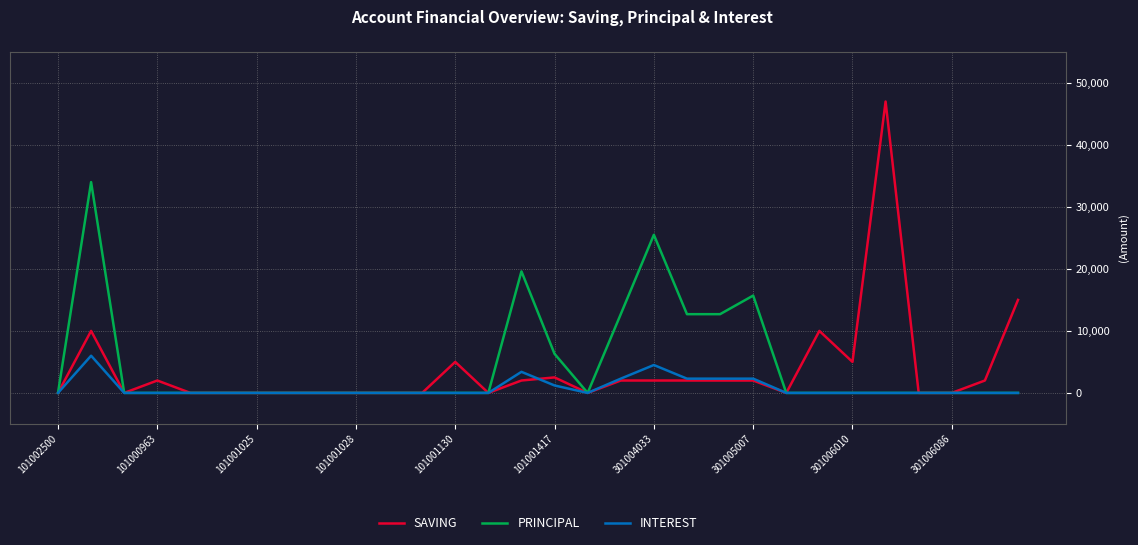

Count the PRINCIPAL values in the range 0 to 6300.

23